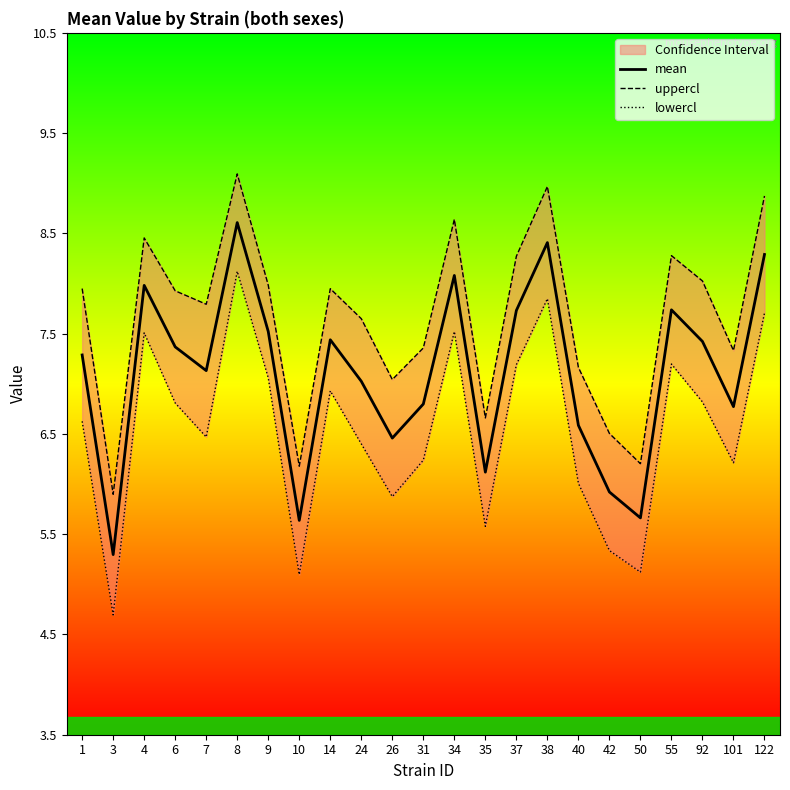

Is it true that mean equals 1.2 at 10?

False